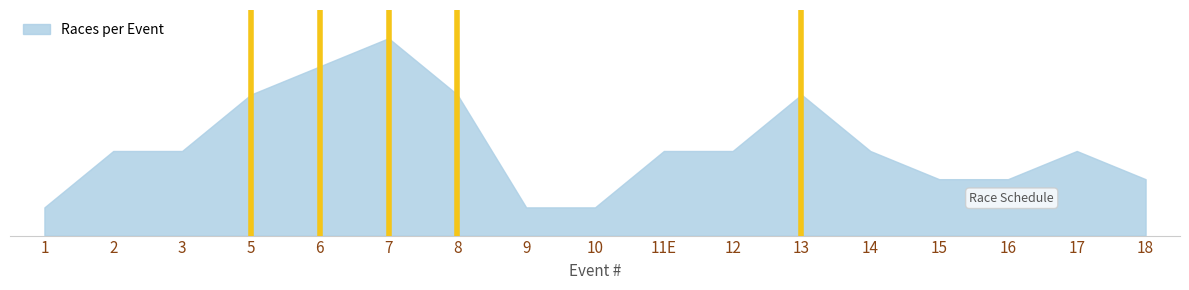

What is the sum of all values?

55